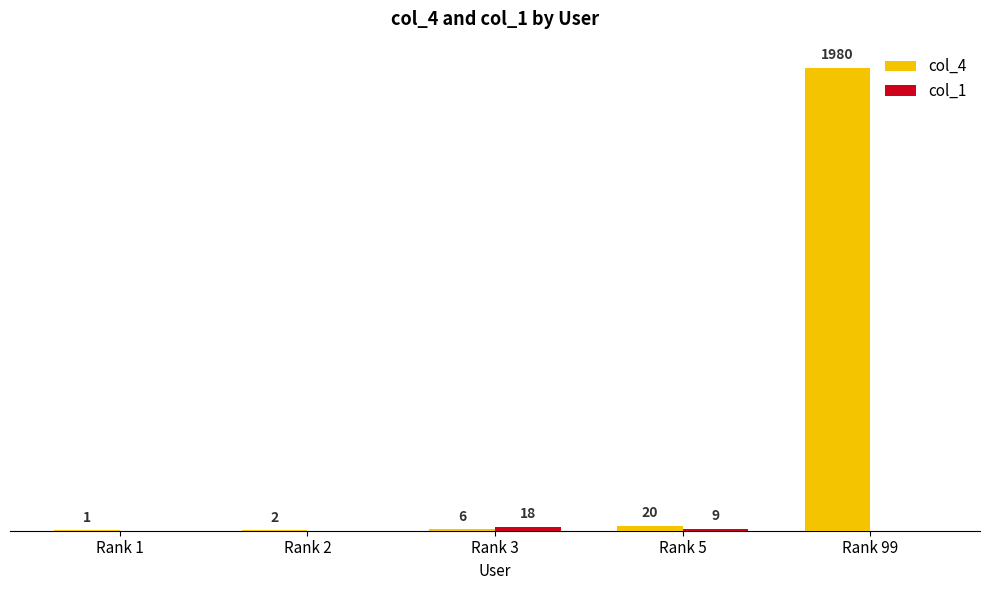

Which series has the largest total across all categories?

col_4